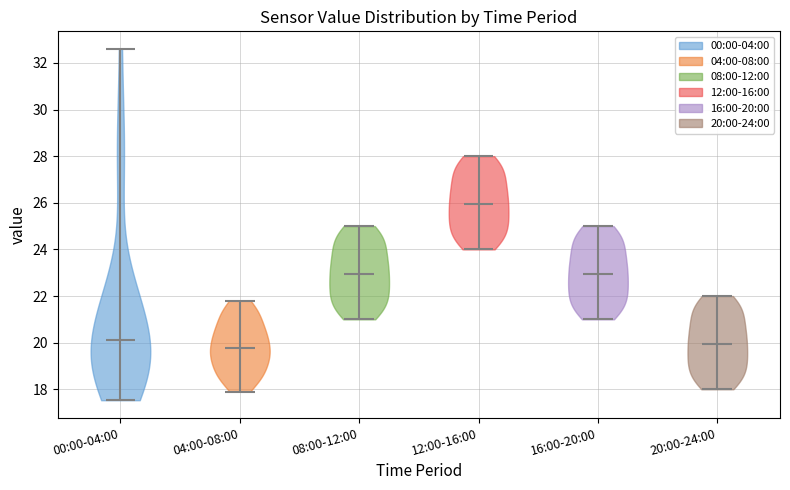

Reading left to right, read every violin against the y-axis: where its median line is, and the lowest and highest points it reaches. The values are not printed on the chart, so give them approximately, as read against the axis.

00:00-04:00: median line 20.2, lowest point 17.6, highest point 32.6
04:00-08:00: median line 19.8, lowest point 18.0, highest point 21.8
08:00-12:00: median line 23.0, lowest point 21.0, highest point 25.0
12:00-16:00: median line 26.0, lowest point 24.0, highest point 28.0
16:00-20:00: median line 23.0, lowest point 21.0, highest point 25.0
20:00-24:00: median line 20.0, lowest point 18.0, highest point 22.0